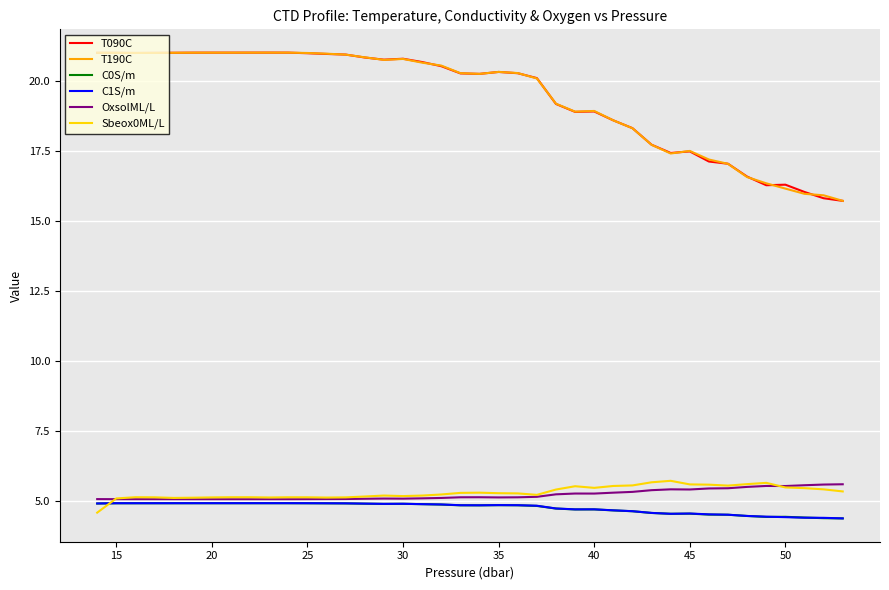

What is the highest value of the C0S/m series?

4.9